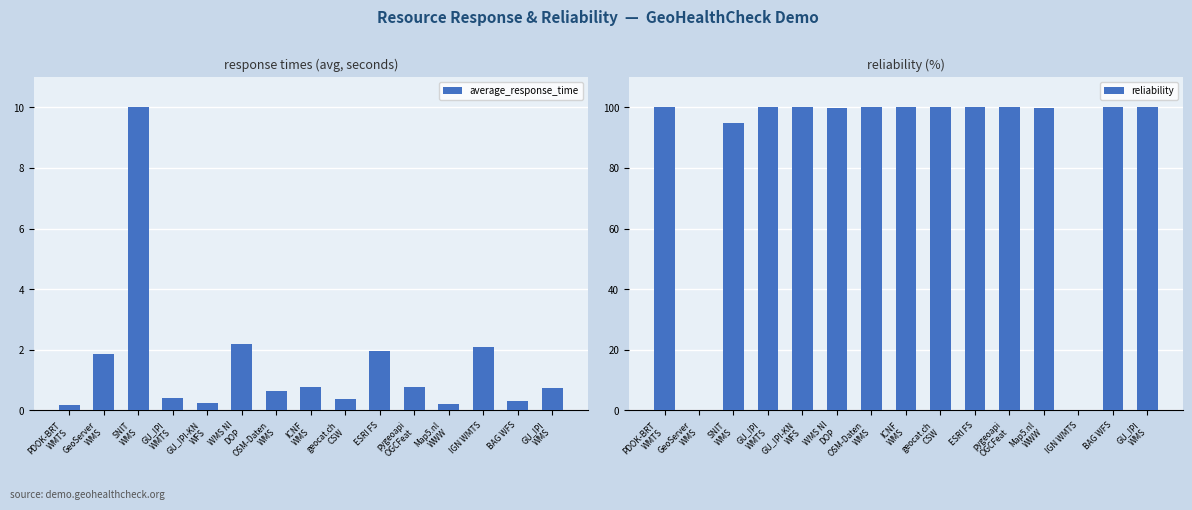

Reading left to right, list all the values displayed in this chart.

average_response_time: PDOK-BRT
WMTS=0.2	GeoServer
WMS=1.9	SNIT
WMS=10.0	GU_IPI
WMTS=0.4	GU_IPI-KN
WFS=0.2	WMS NI
DOP=2.2	OSM-Daten
WMS=0.6	ICNF
WMS=0.8	geocat.ch
CSW=0.4	ESRI FS=2.0	pygeoapi
OGCFeat=0.8	Map5.nl
WWW=0.2	IGN WMTS=2.1	BAG WFS=0.3	GU_IPI
WMS=0.8
reliability: PDOK-BRT
WMTS=100.0	GeoServer
WMS=0.0	SNIT
WMS=94.8	GU_IPI
WMTS=100.0	GU_IPI-KN
WFS=100.0	WMS NI
DOP=99.7	OSM-Daten
WMS=100.0	ICNF
WMS=100.0	geocat.ch
CSW=100.0	ESRI FS=100.0	pygeoapi
OGCFeat=100.0	Map5.nl
WWW=99.7	IGN WMTS=0.0	BAG WFS=100.0	GU_IPI
WMS=100.0